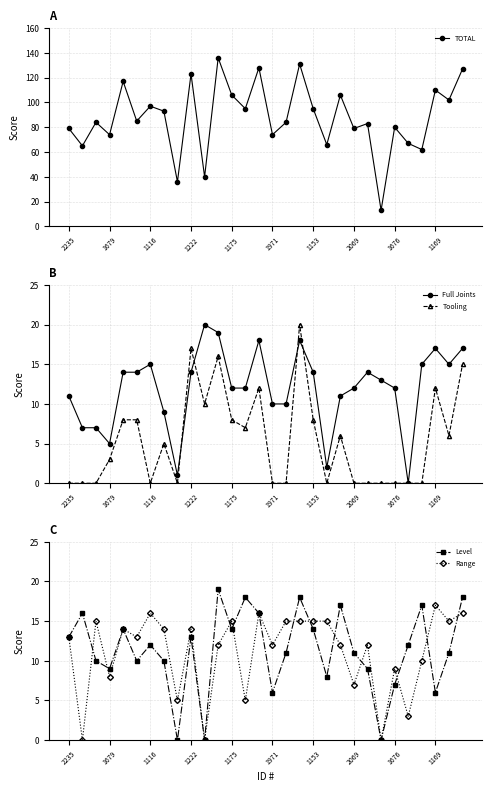

At which category is the sum across all series the highest?

11